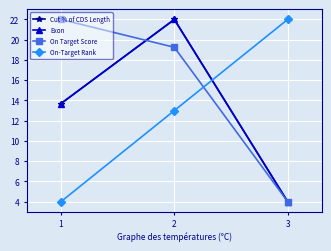

Rank the series by their maximum value, from lowest to highest.

Cut % of CDS Length, Exon, On Target Score, On-Target Rank